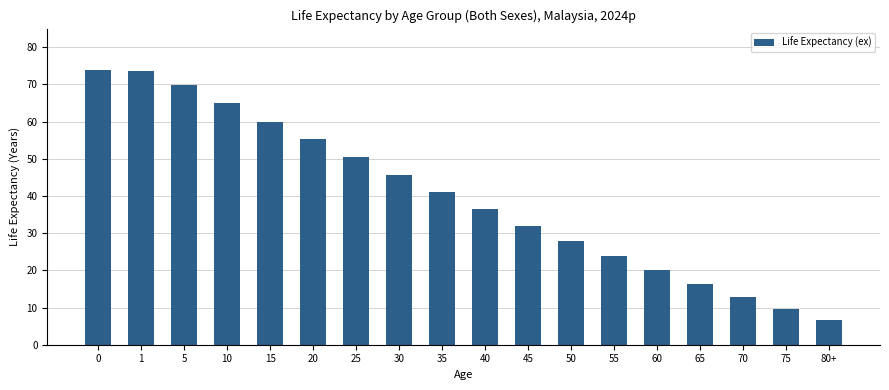

Where is the data nearest to the value 40?

35